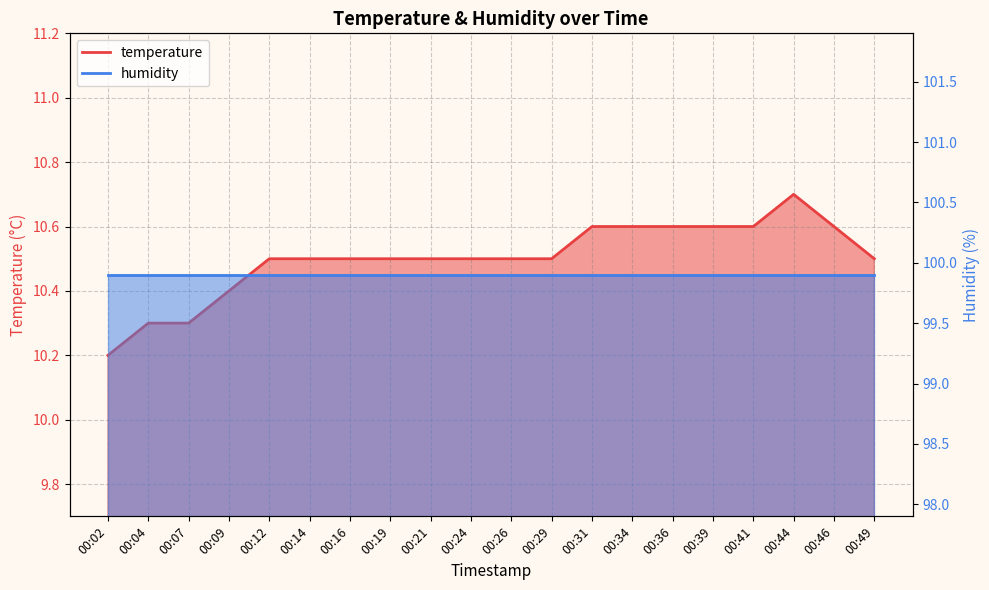

What is the smallest value displayed?

10.2